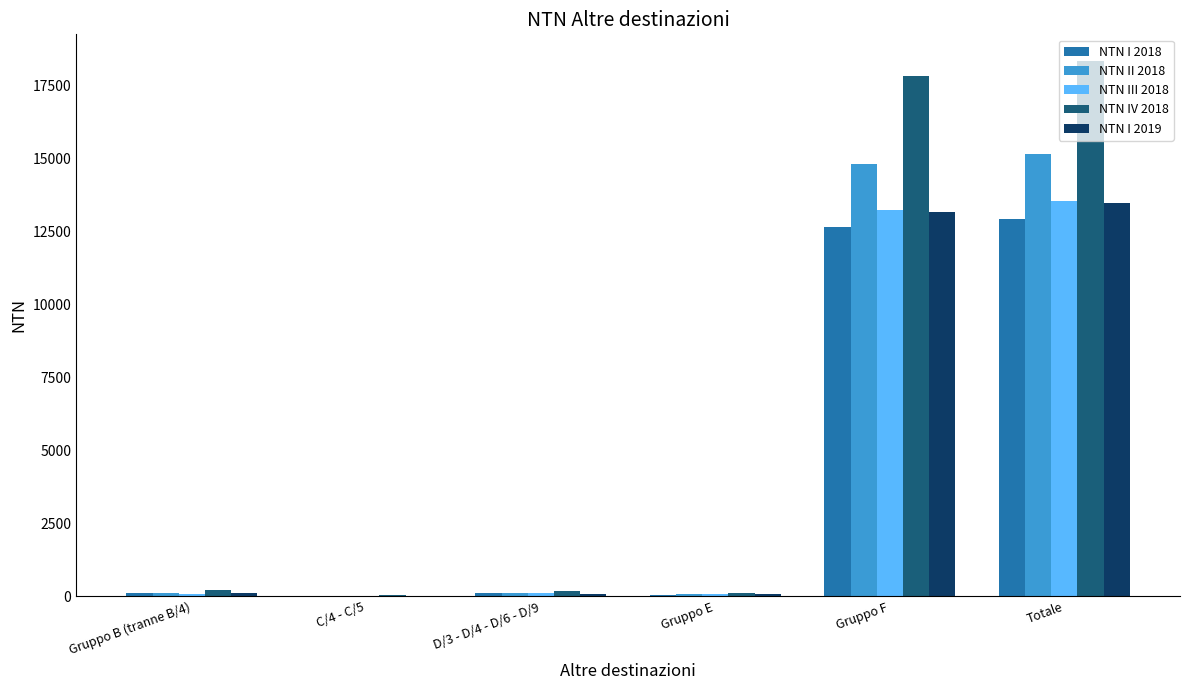

What is the average value of the NTN I 2018 series?

4312.9